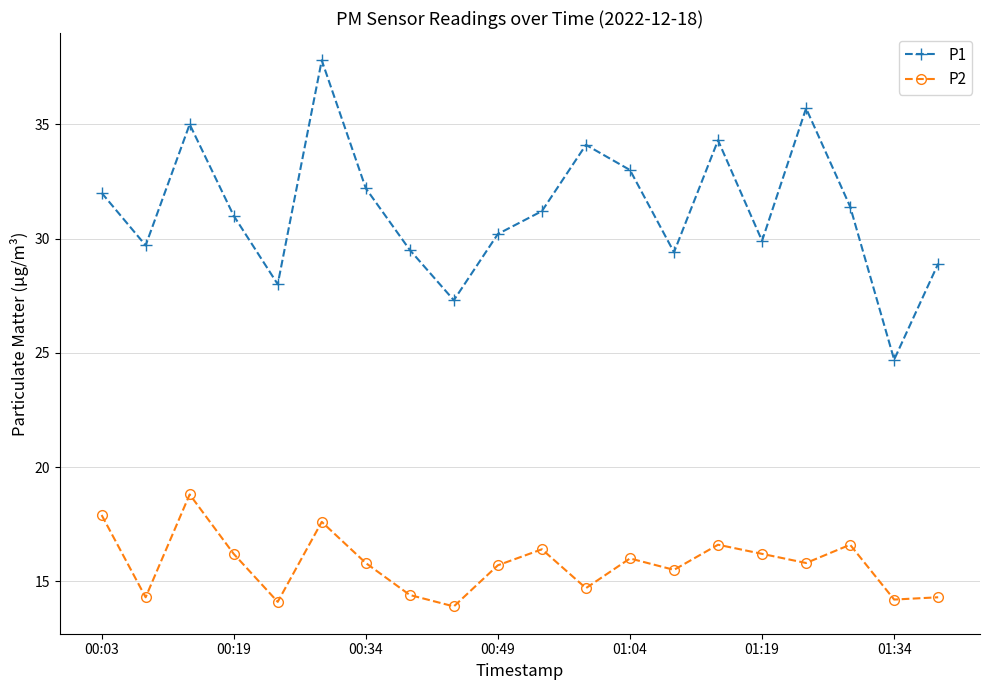

What is the value of the P2 point at the 11th from the left?

16.4